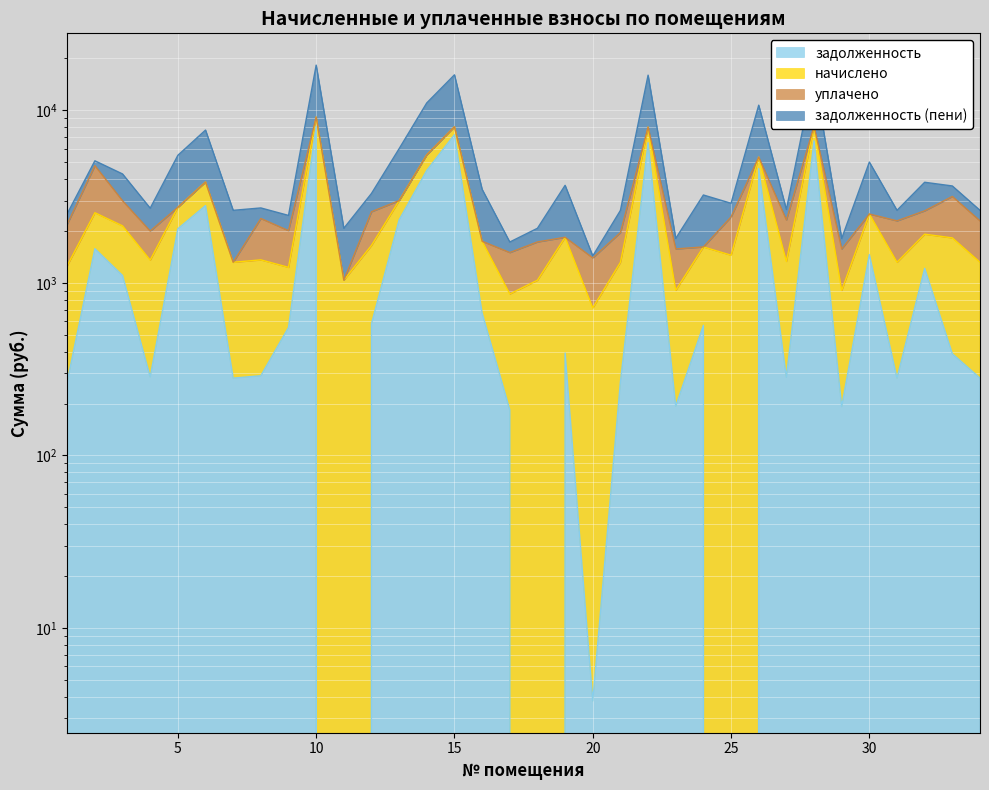

What is the sum of all задолженность values?

56080.7